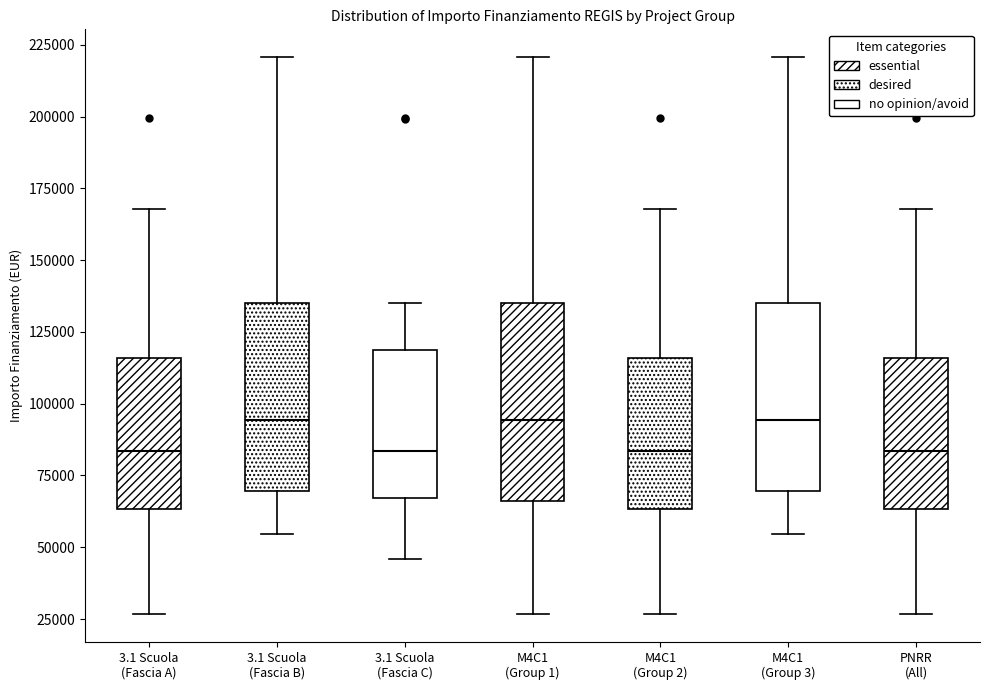

Reading left to right, read every box against the y-axis: the position of its median line, the range the box covers, and the ends of its whiskers. The values are not printed on the chart, so give them approximately, as read against the axis.

3.1 Scuola (Fascia A): median 85000, box 65000 to 115000, whiskers 25000 to 170000
3.1 Scuola (Fascia B): median 95000, box 70000 to 135000, whiskers 55000 to 220000
3.1 Scuola (Fascia C): median 85000, box 65000 to 120000, whiskers 45000 to 135000
M4C1 (Group 1): median 95000, box 65000 to 135000, whiskers 25000 to 220000
M4C1 (Group 2): median 85000, box 65000 to 115000, whiskers 25000 to 170000
M4C1 (Group 3): median 95000, box 70000 to 135000, whiskers 55000 to 220000
PNRR (All): median 85000, box 65000 to 115000, whiskers 25000 to 170000